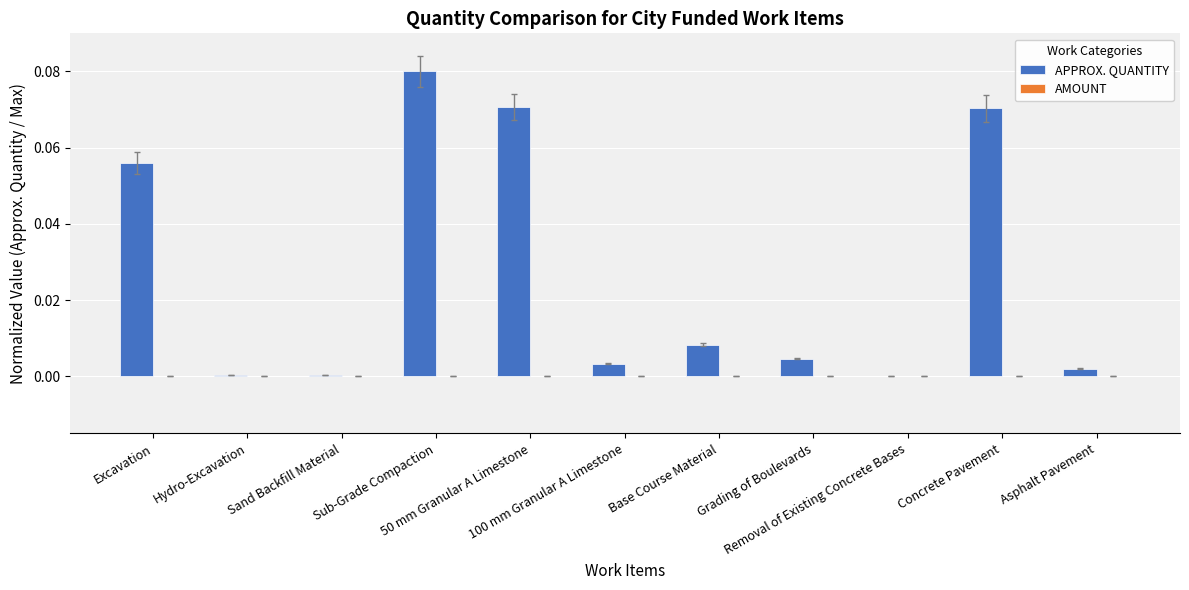

What is the sum of all values?

0.3